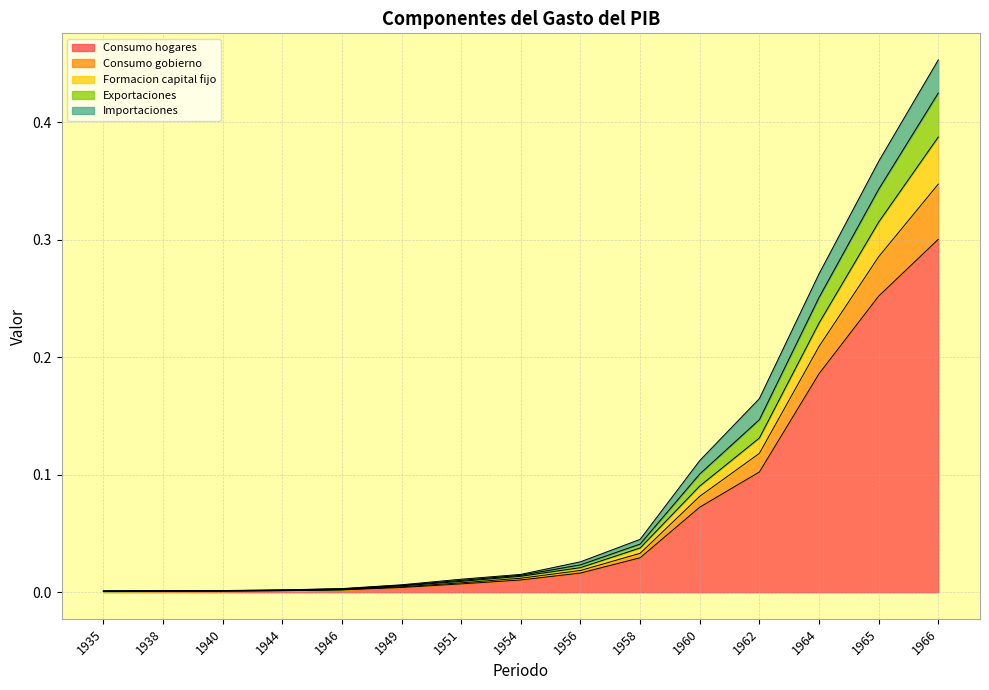

True or false: Consumo gobierno and Consumo hogares intersect in this chart.

False